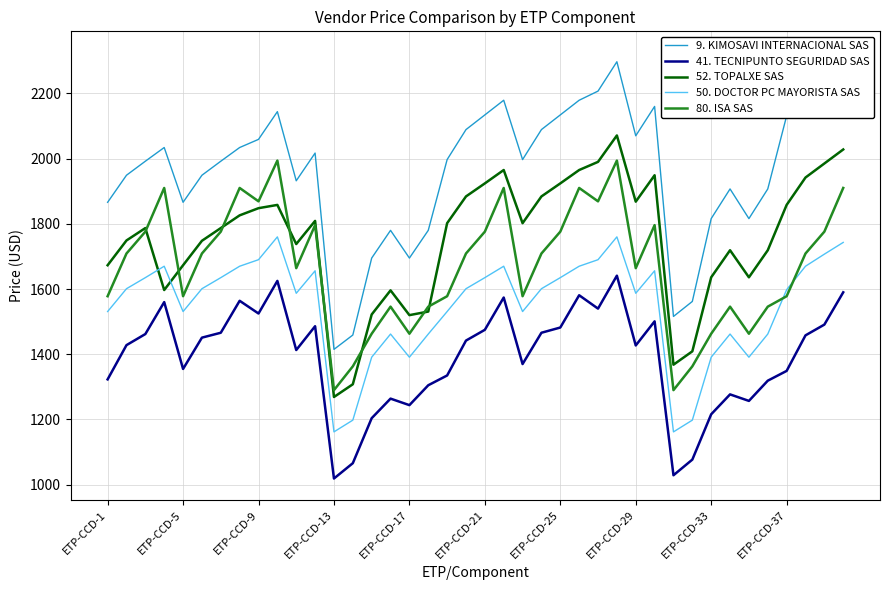

What is the total value across all series at 14?

7275